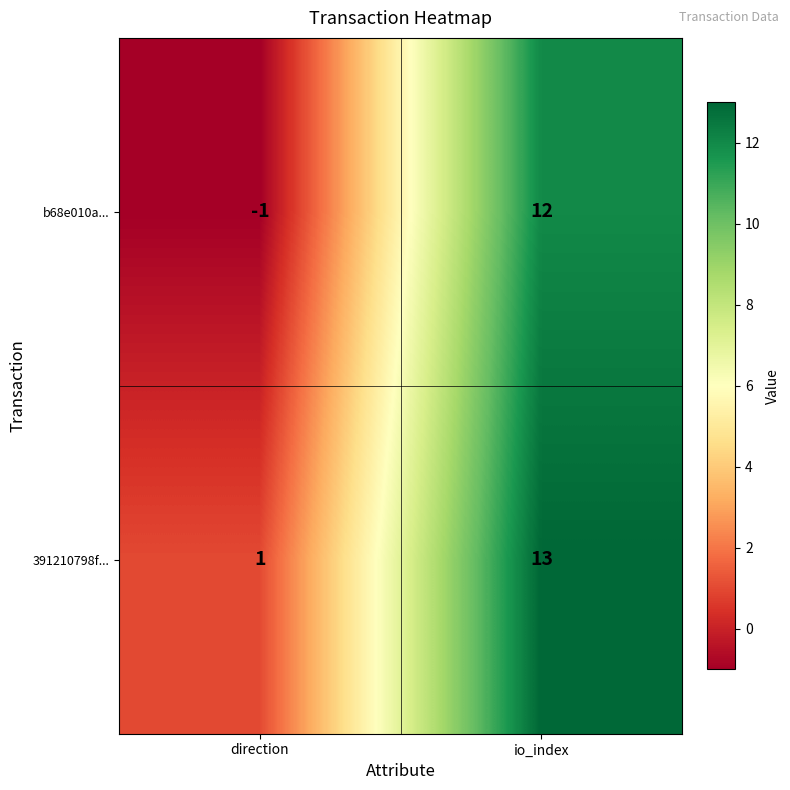

What is the total value across all series at io_index?

25